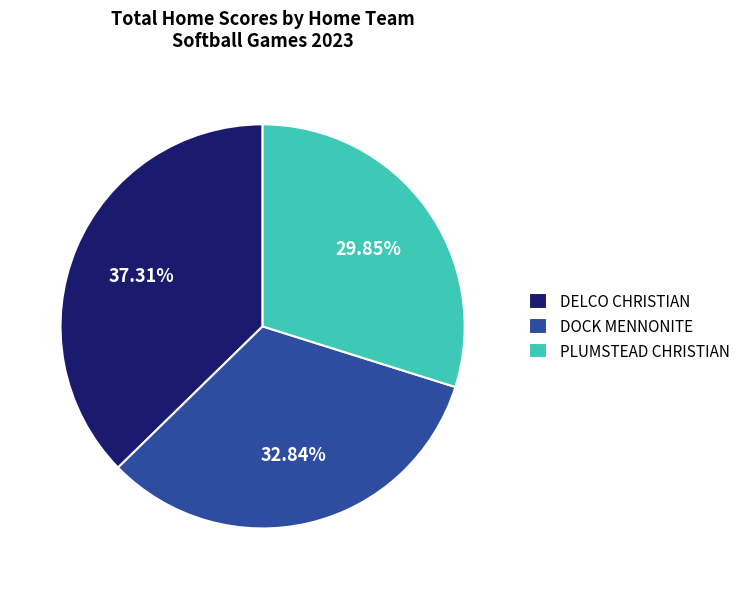

Rank the categories by value from lowest to highest.

PLUMSTEAD CHRISTIAN, DOCK MENNONITE, DELCO CHRISTIAN